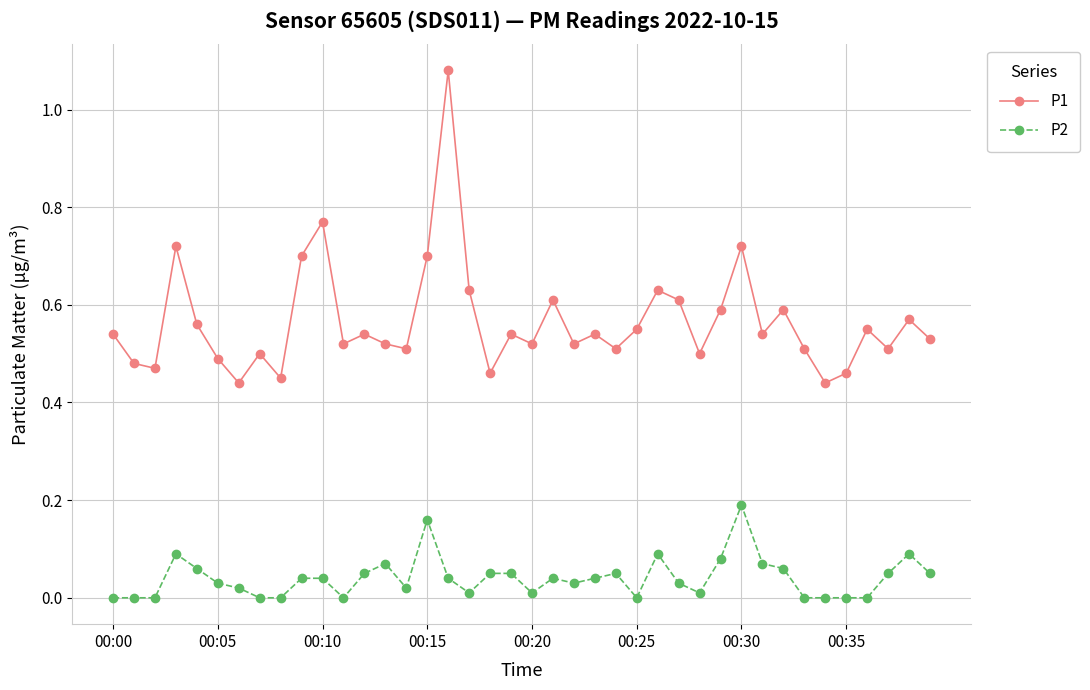

Rank the series by their maximum value, from highest to lowest.

P1, P2